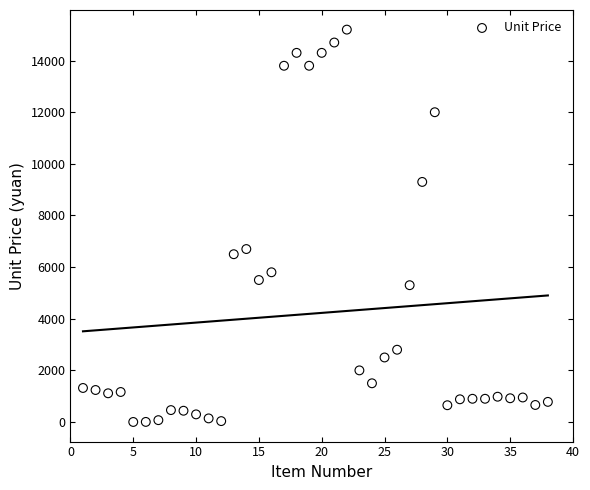

What is the range of Y values (max minus min)?

15198.3